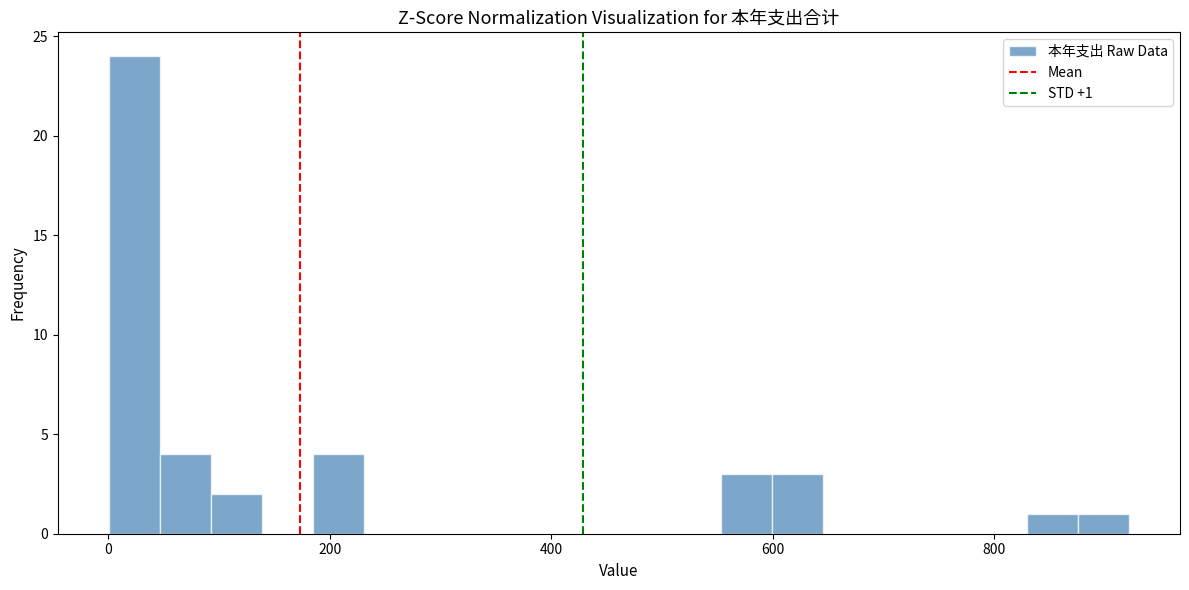

Around what value on the x-axis is the tallest bar? Give the approximate position of its centre, as read against the axis.

20